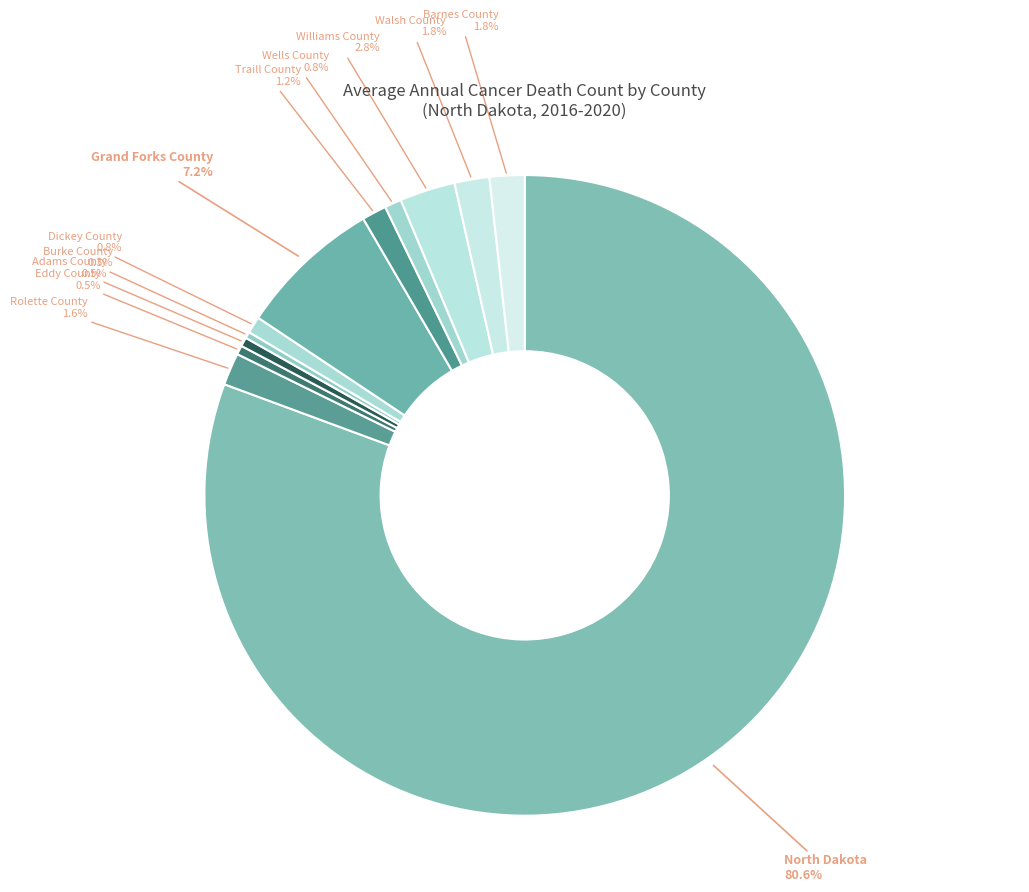

To the nearest percent, what is the average slice percentage?

8%